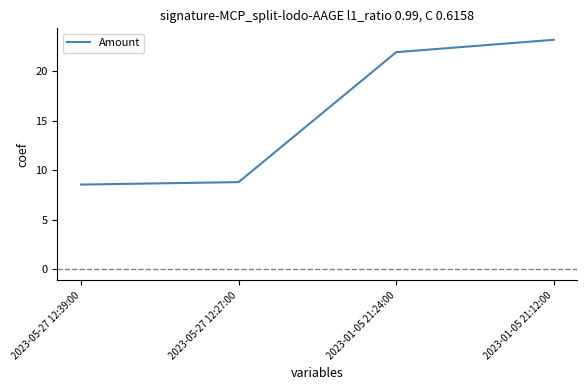

What position from the left is 2023-01-05 21:12:00?

4